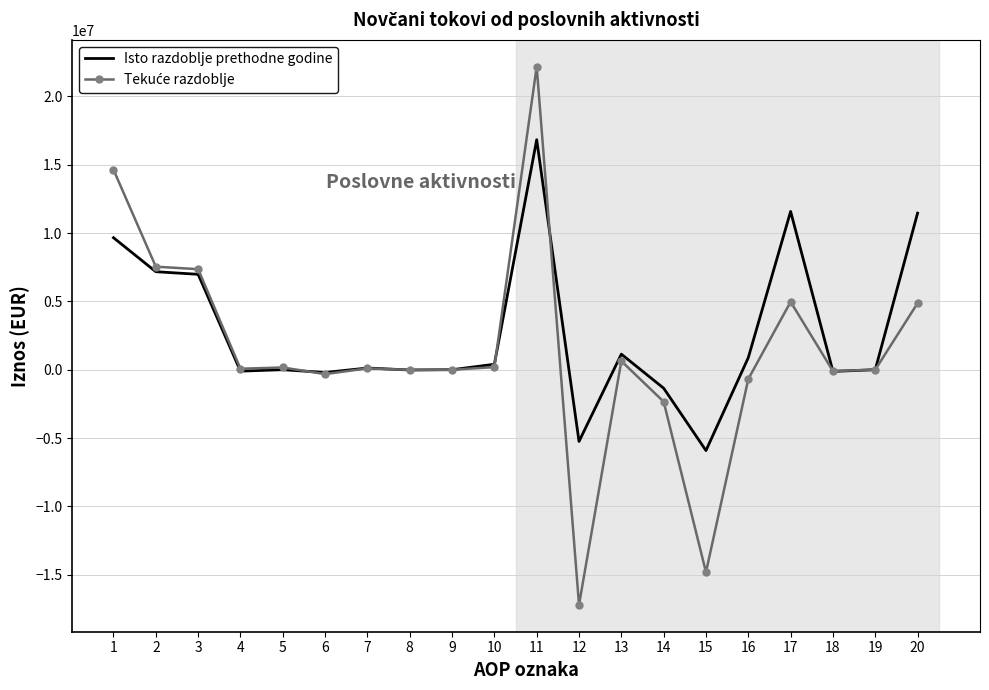

What is the smallest value displayed?

-17208415